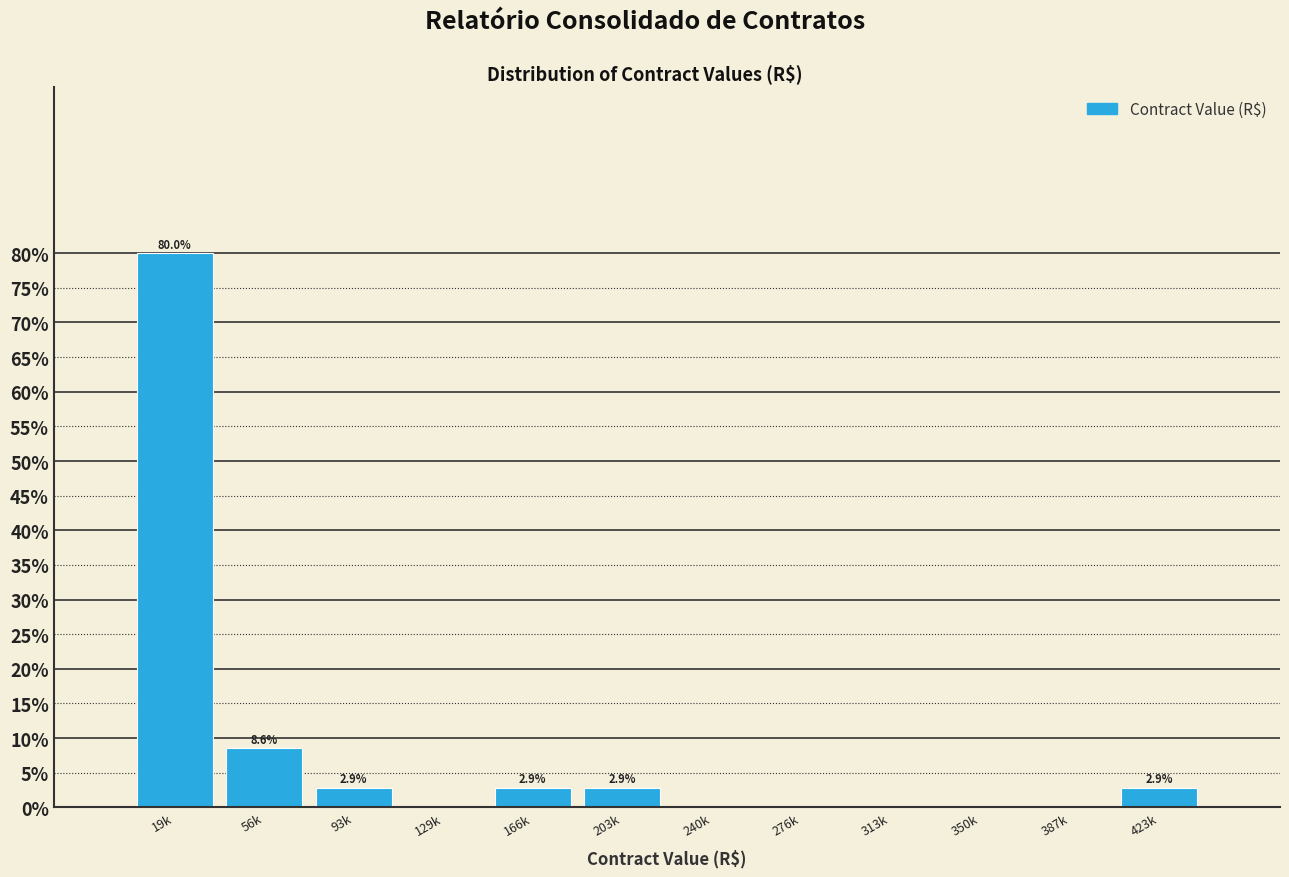

Reading left to right, transcribe all the data shown in this chart.

19k=80.0	56k=8.6	93k=2.9	129k=0.0	166k=2.9	203k=2.9	240k=0.0	276k=0.0	313k=0.0	350k=0.0	387k=0.0	423k=2.9